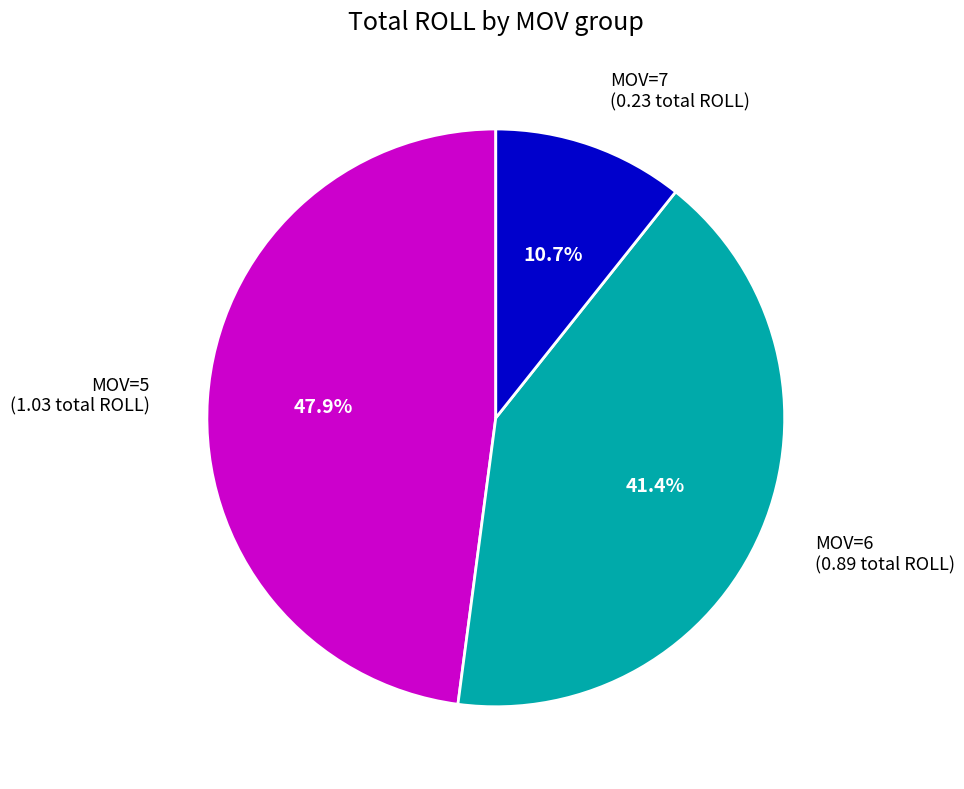

Is there any slice that represents more than half of the pie?

No